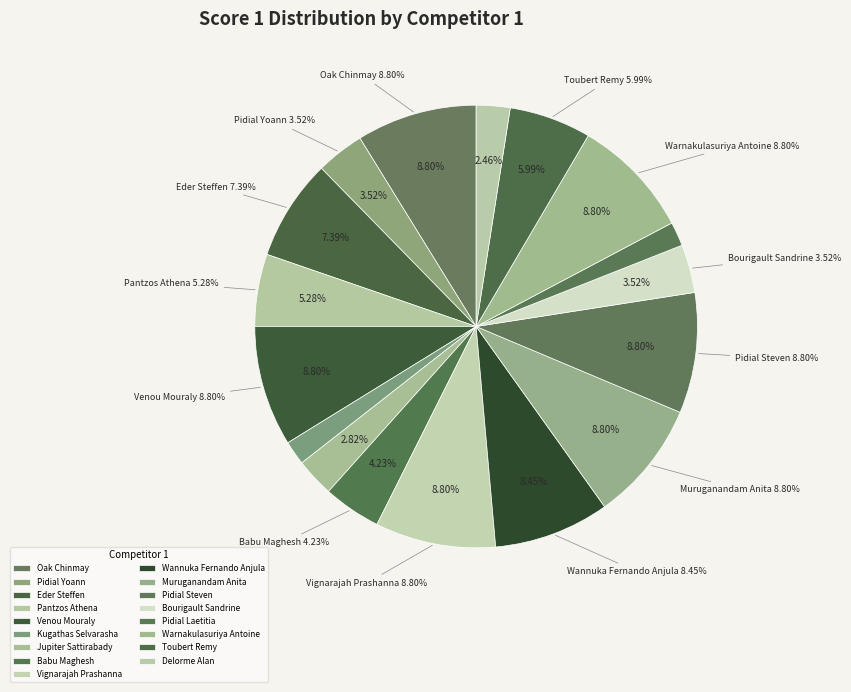

Which slice is the largest?

Oak Chinmay